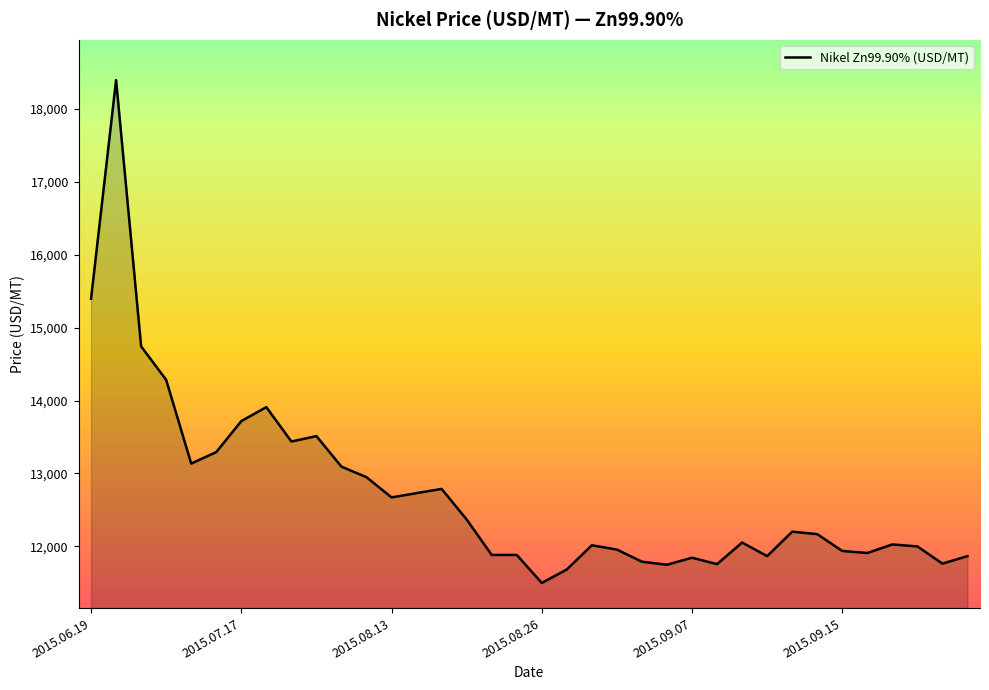

What is the greatest value displayed?

18398.7